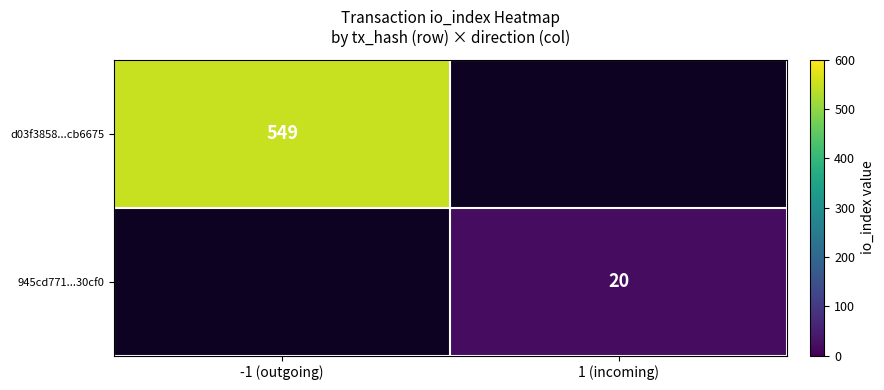

The value of d03f3858...cb6675 at -1 (outgoing) is 549. True or false?

True